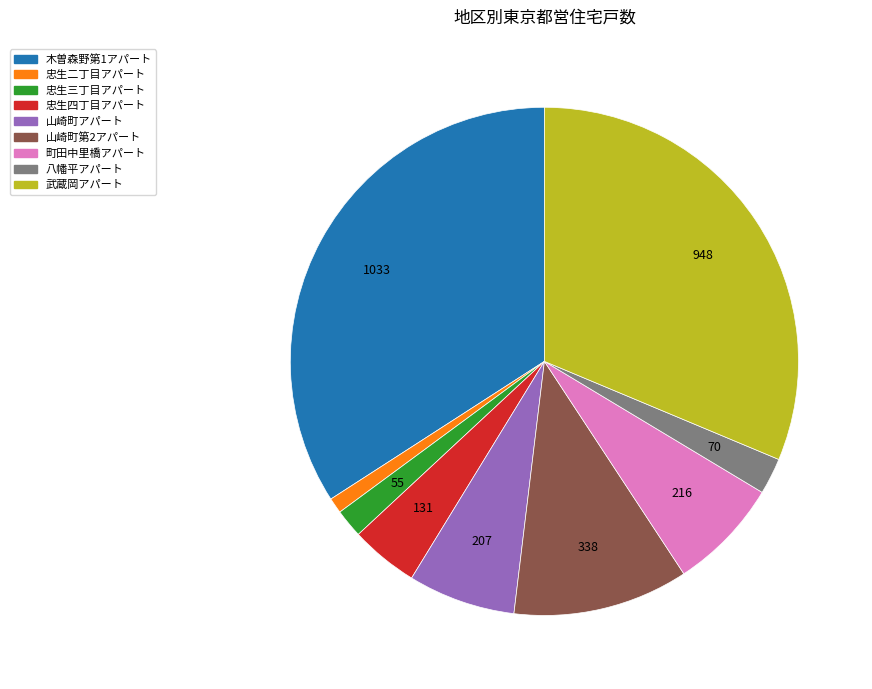

How many segments does this pie chart have?

9